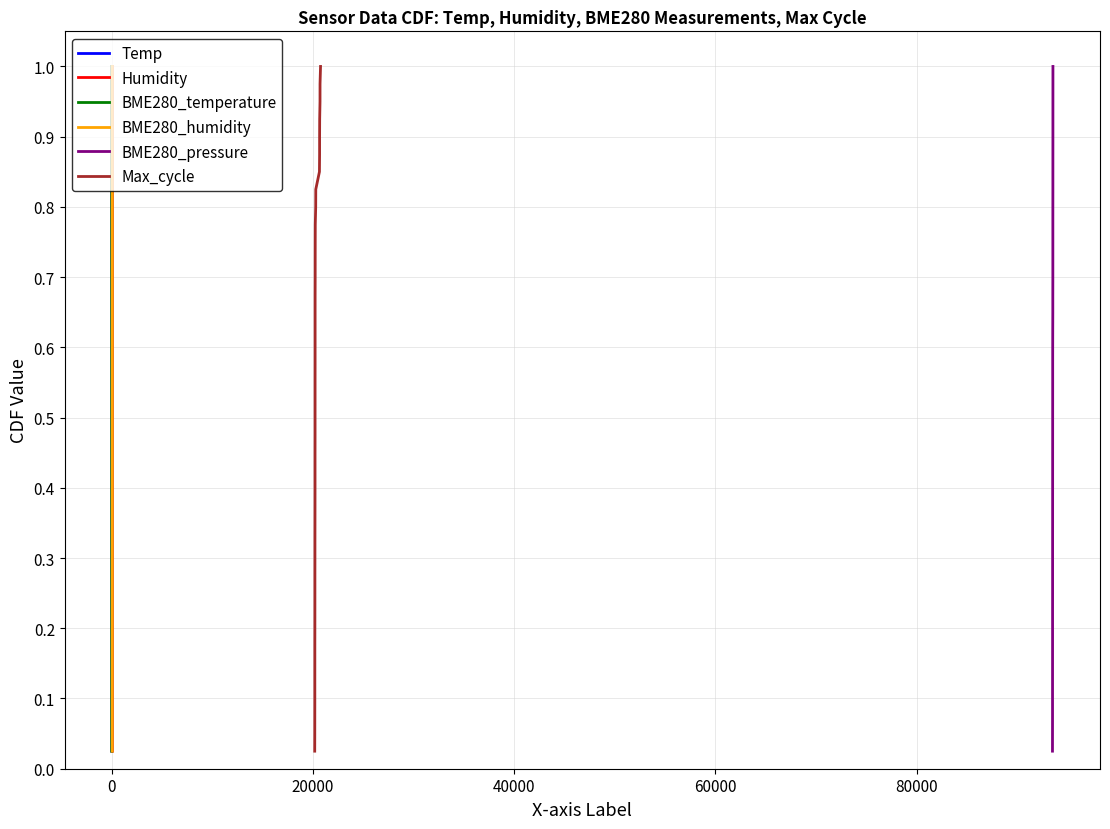

Is the value of Max_cycle at 22 greater than the value of Temp at 31?

No